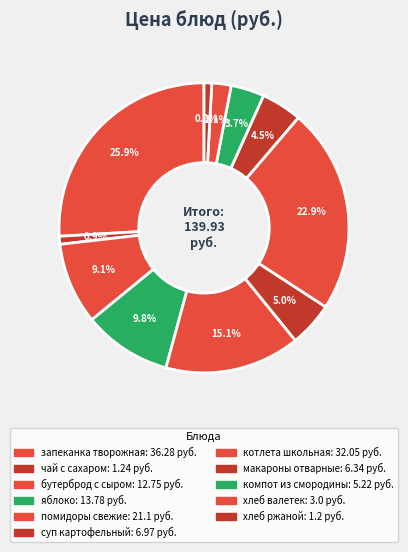

Is there any slice that represents more than half of the pie?

No